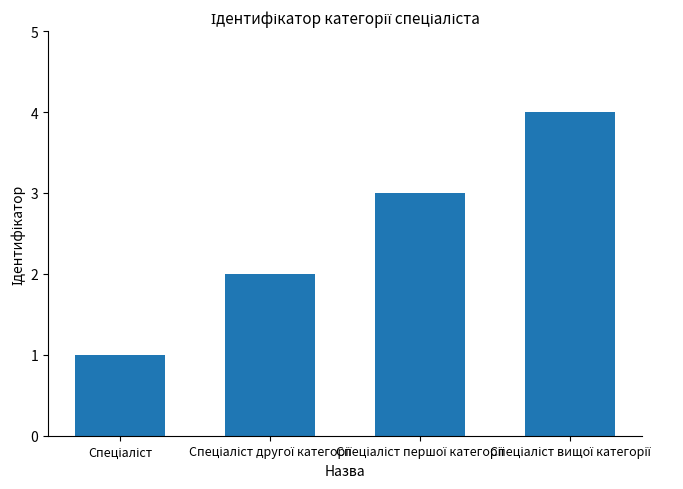

What is the greatest value displayed?

4